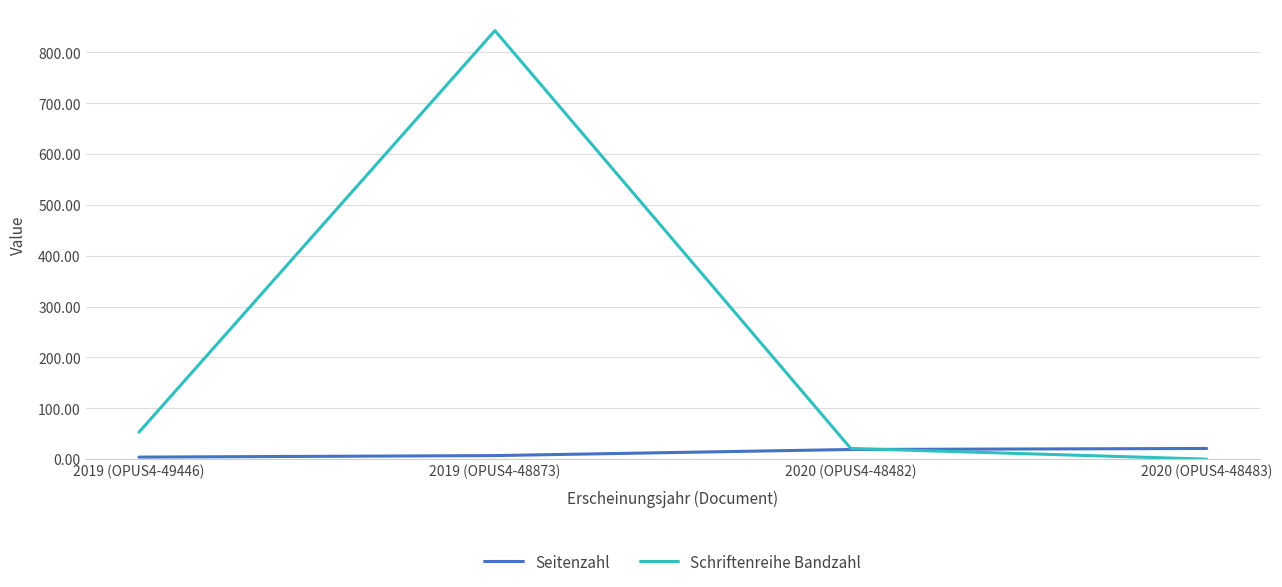

True or false: Seitenzahl has more than 1 points higher than both neighbors.

False